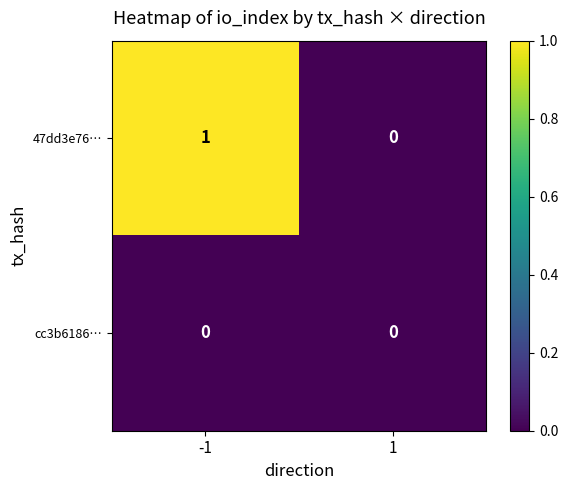

Rank the series by their maximum value, from highest to lowest.

47dd3e76…, cc3b6186…